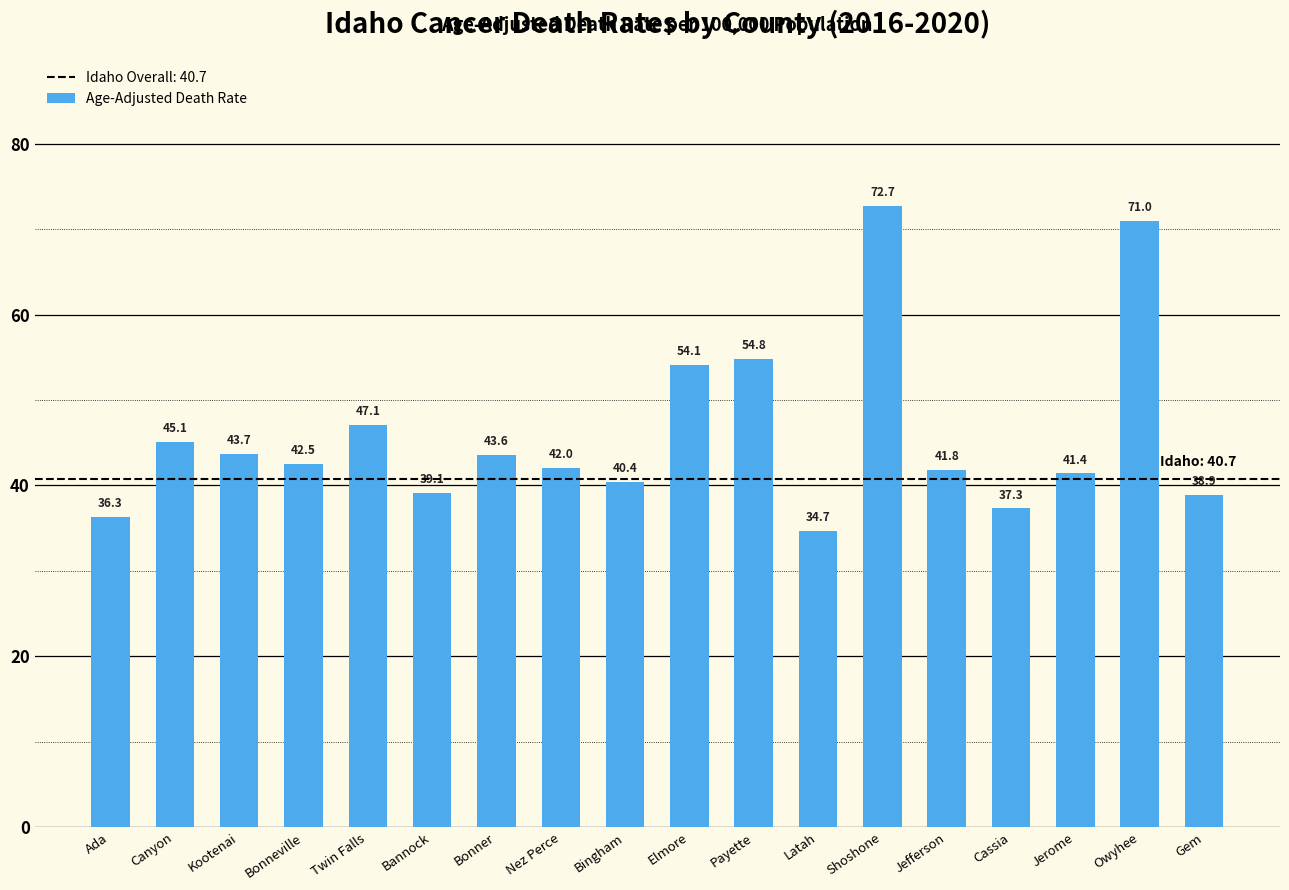

What is the greatest value displayed?

72.7